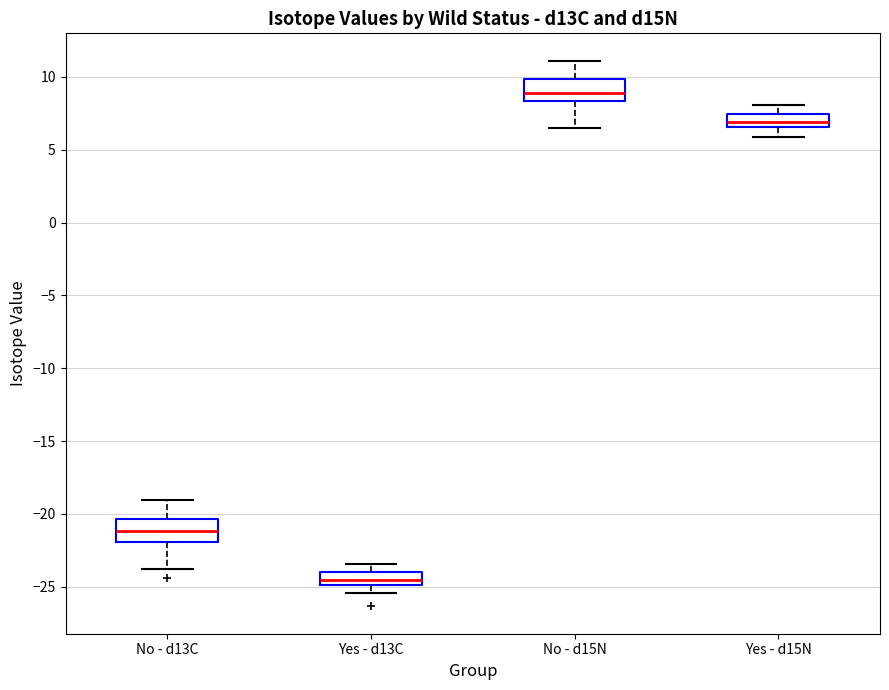

Which box's median line is the highest?

No - d15N